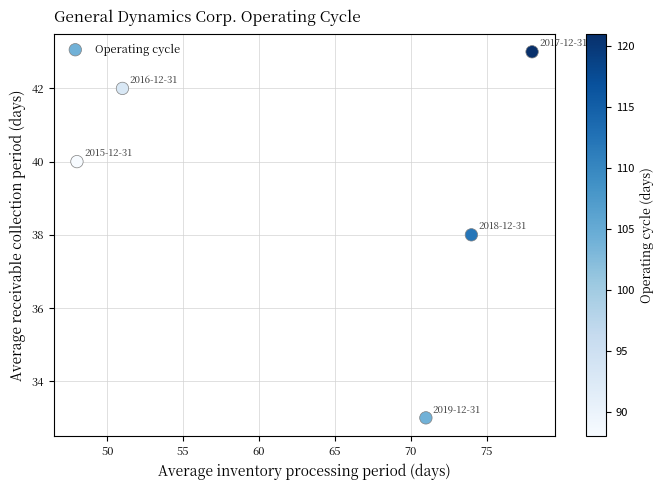

What is the range of Y values (max minus min)?

10